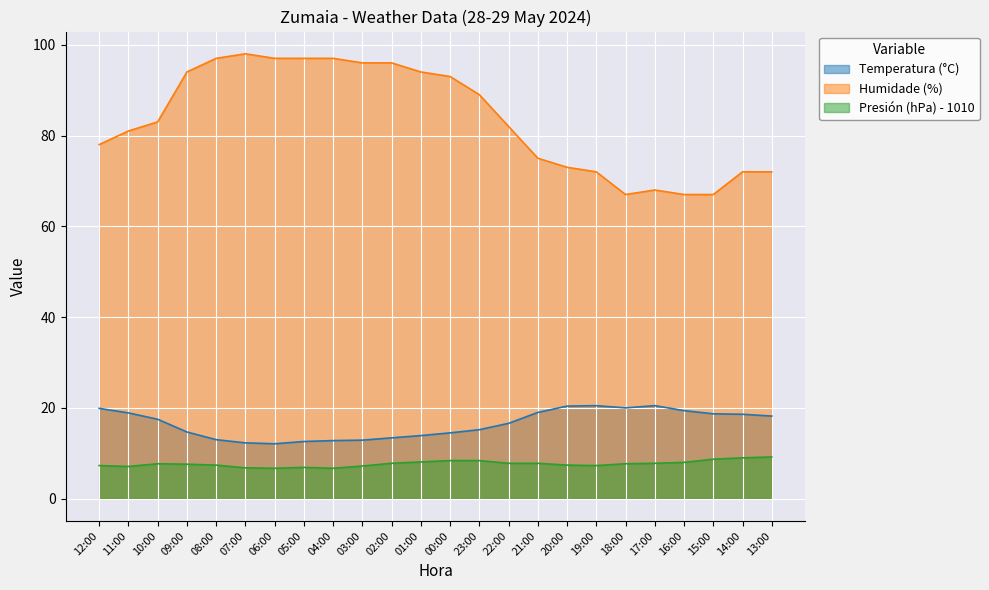

True or false: Presión (hPa) - 1010 and Humidade (%) cross at least once.

False